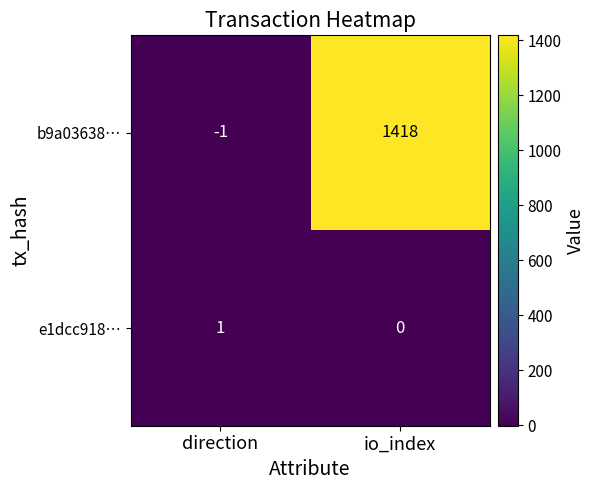

What is the sum of the b9a03638… values at direction and io_index?

1417